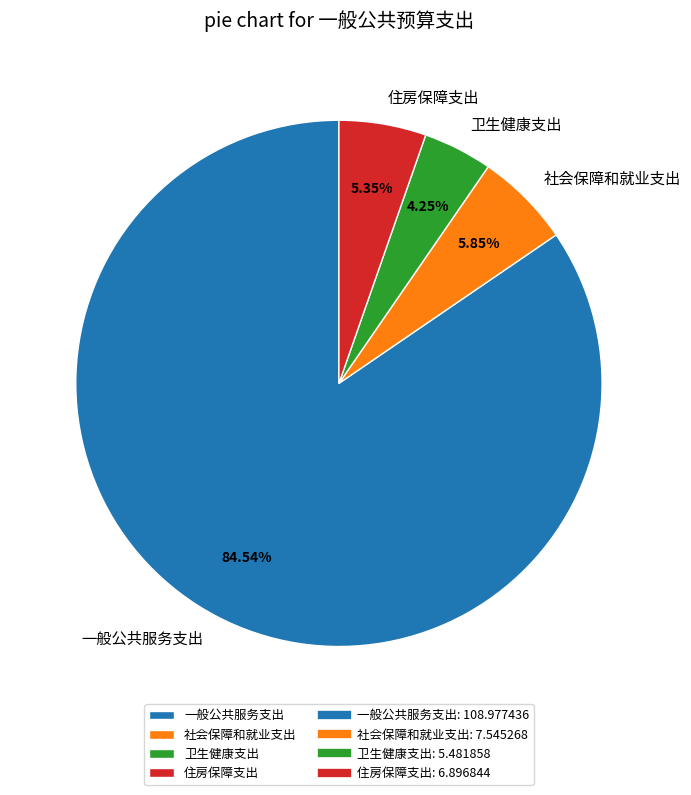

How many segments does this pie chart have?

4